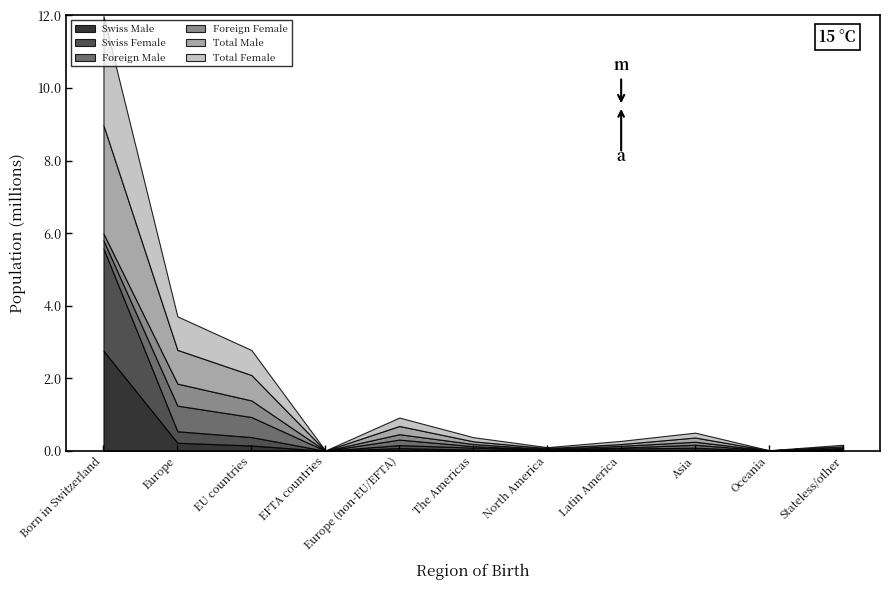

True or false: Swiss Male and Total Male cross at least once.

False